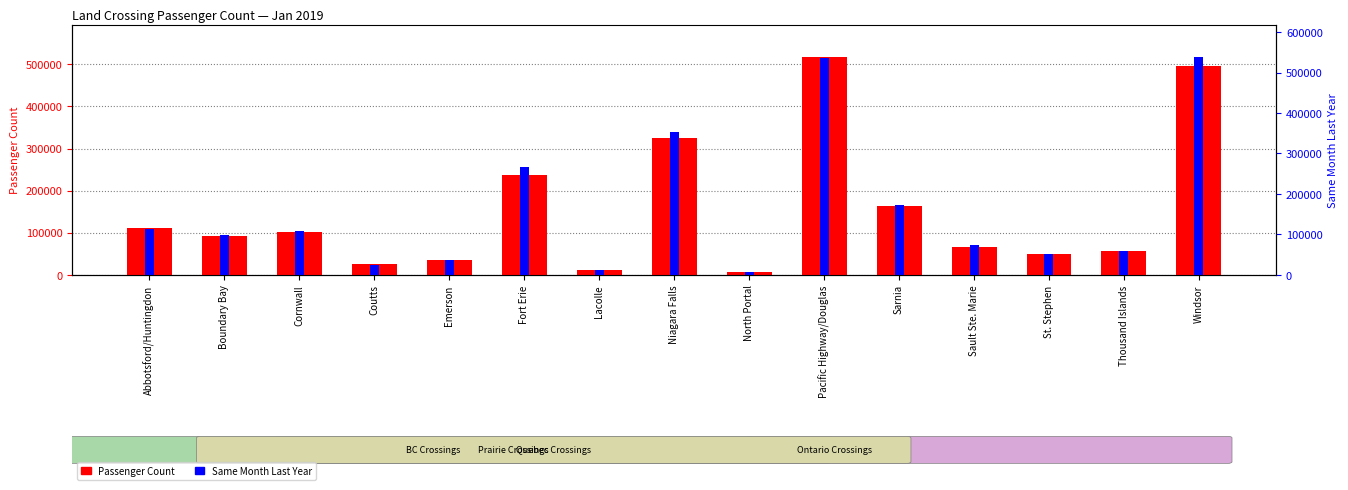

True or false: Passenger Count has a value of 34156 at Emerson.

True